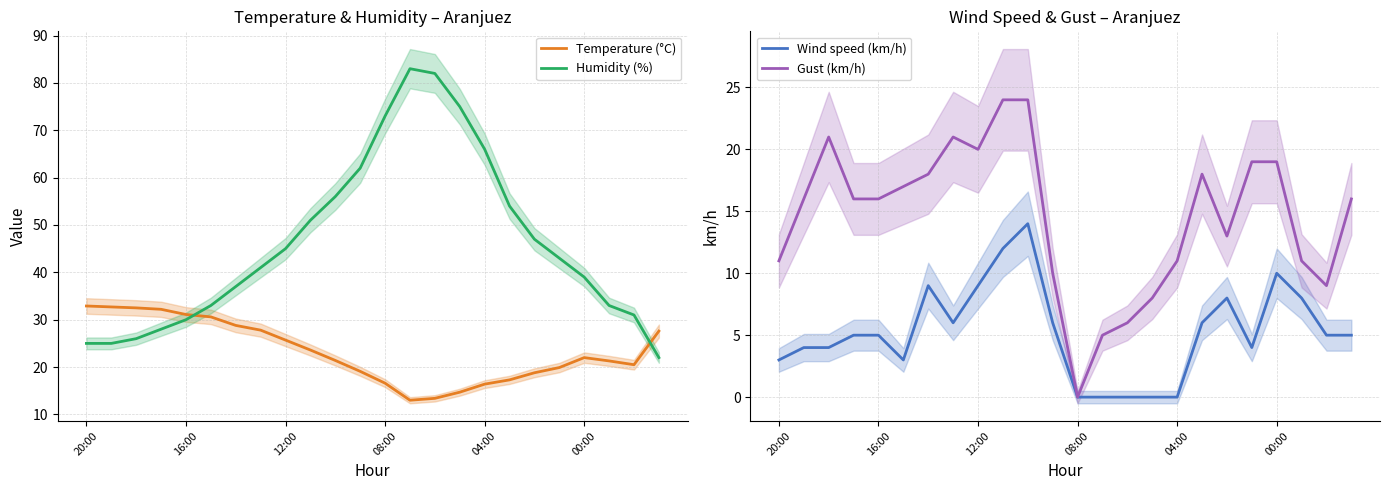

How many positive values does the Gust (km/h) series have?

23